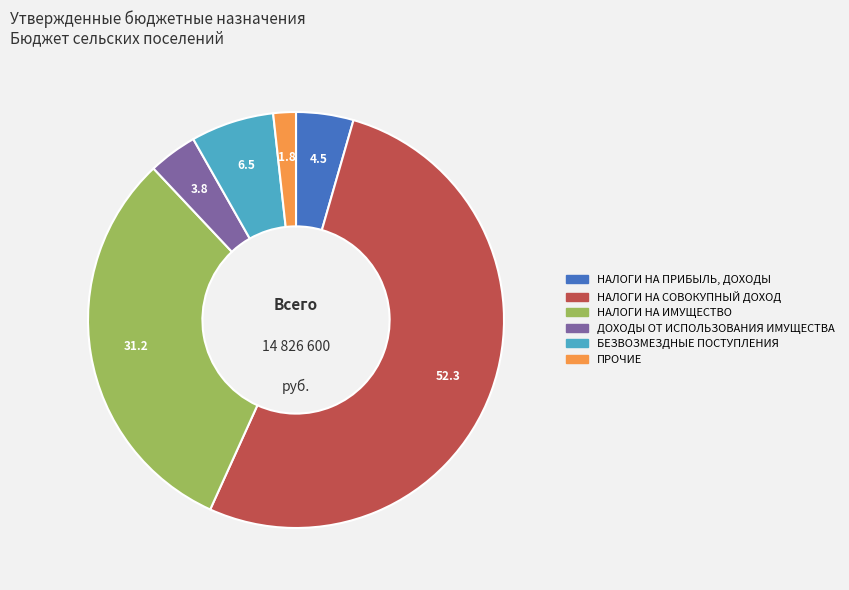

Does НАЛОГИ НА СОВОКУПНЫЙ ДОХОД account for over 50% of the chart?

Yes